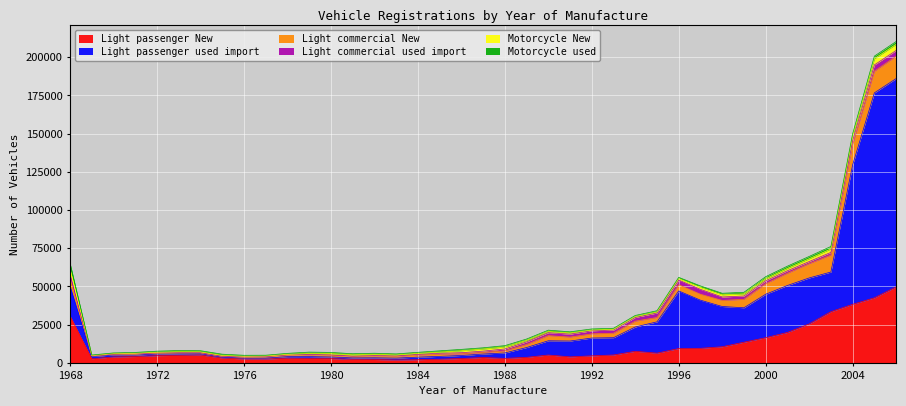

What is the total value across all series at 1976?

4923